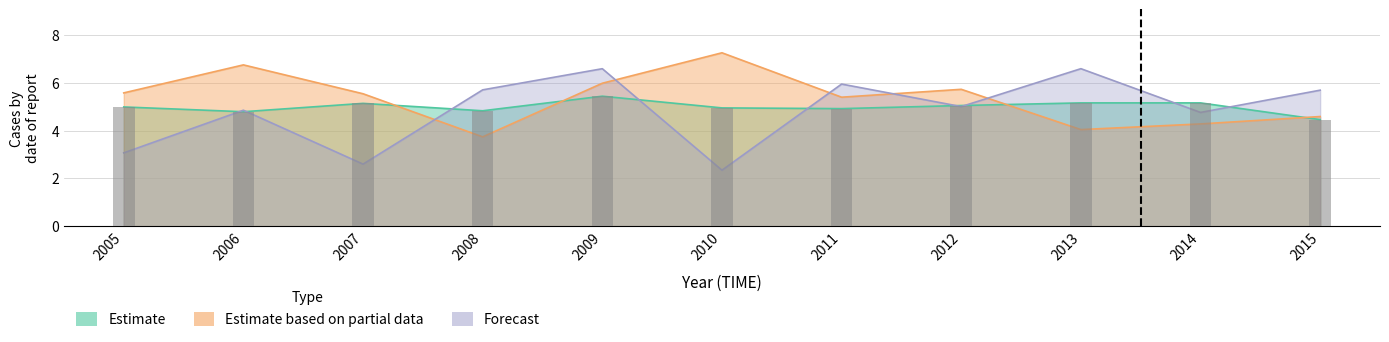

Rank the series by their maximum value, from lowest to highest.

Estimate, Forecast, Estimate based on partial data